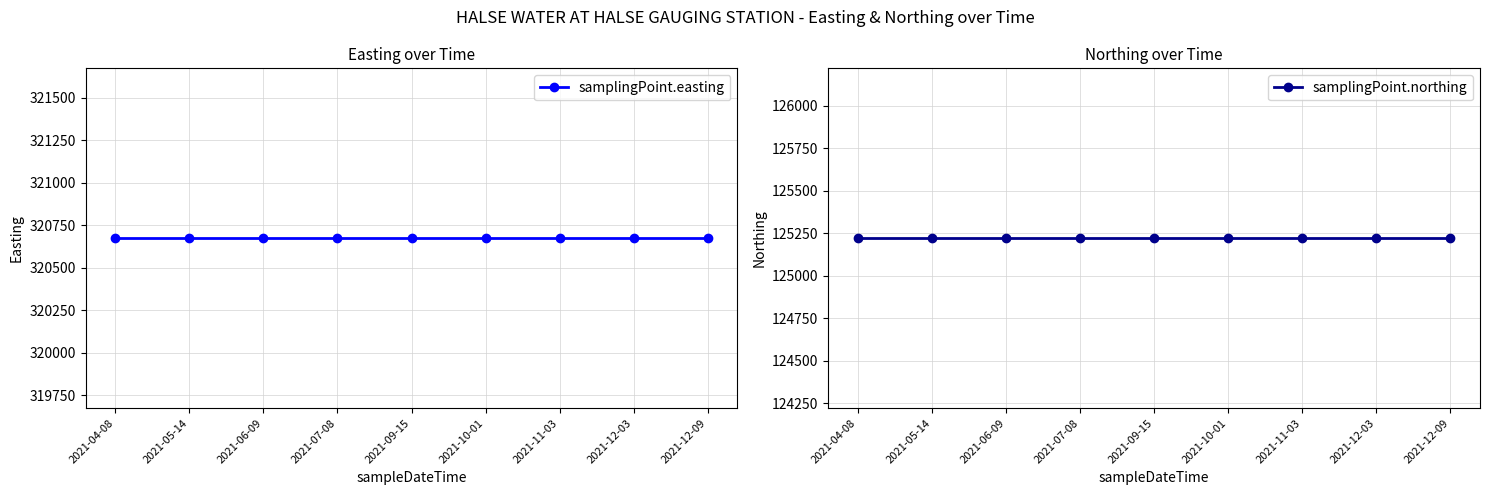

What is the spread (max minus min) of values at 2021-05-14?

195454